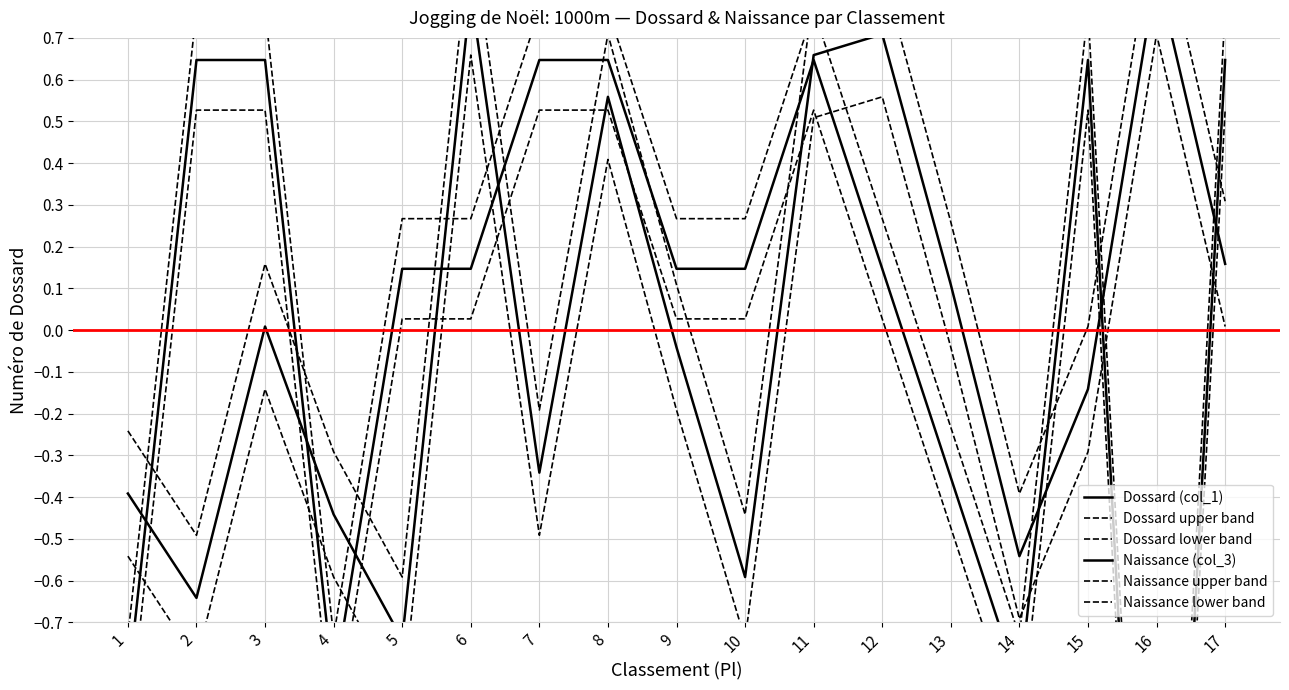

The Dossard upper band series shows 0.3 at 17. True or false?

True